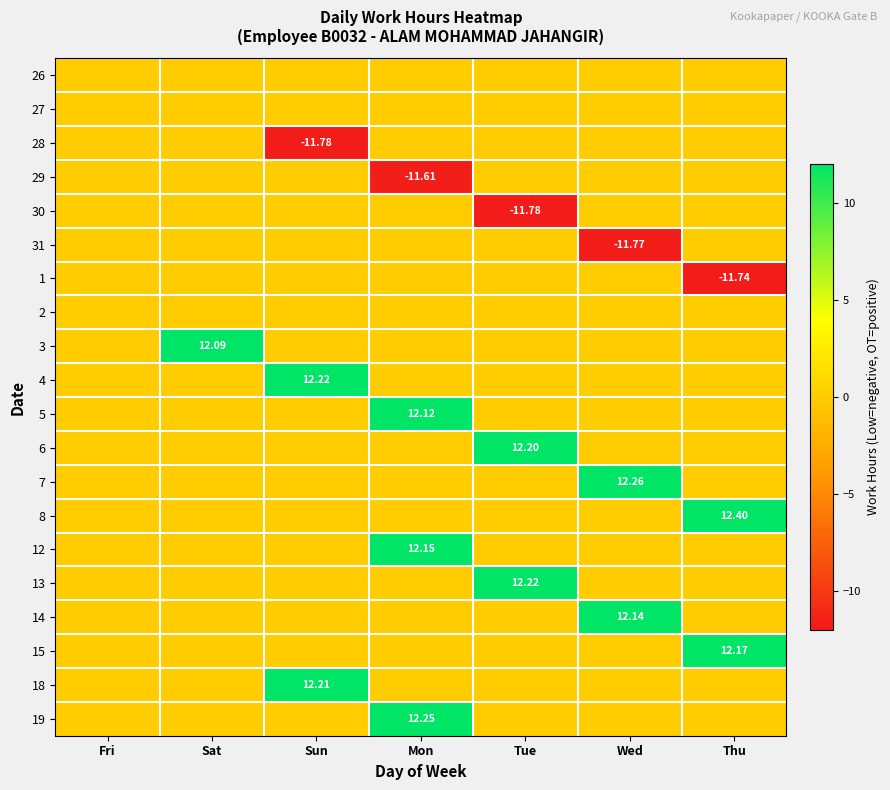

The value of 15 at Tue is 6.9. True or false?

False